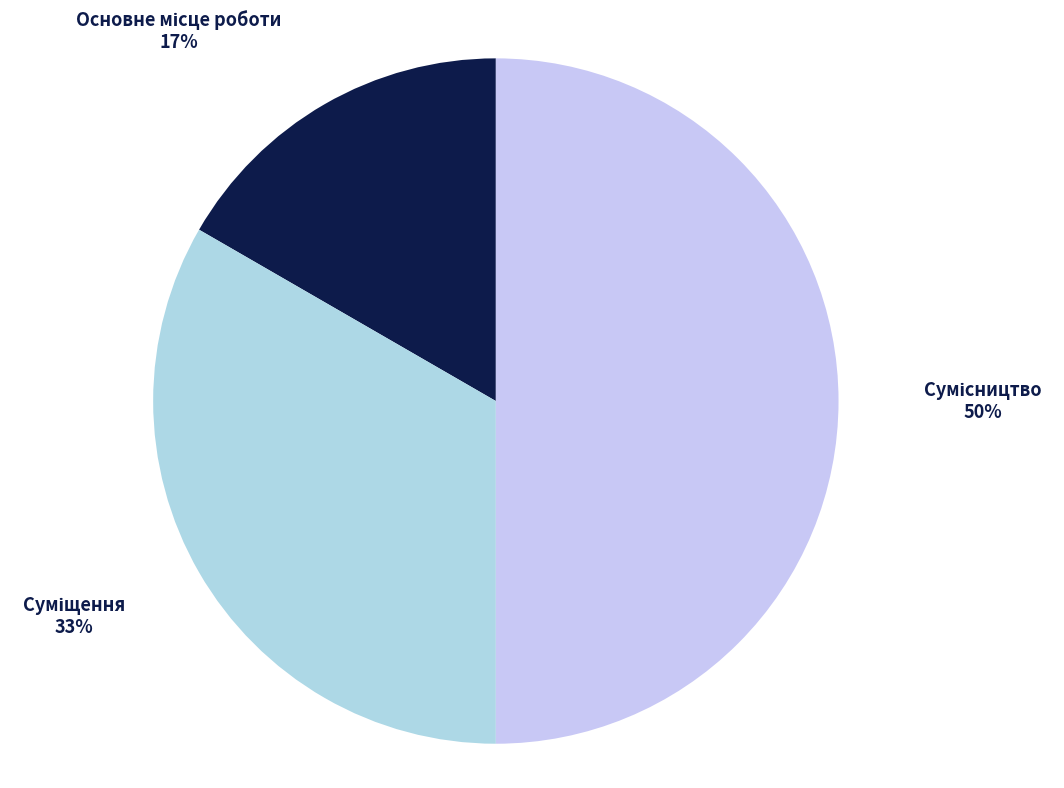

To the nearest percent, what is the difference between the largest and smallest slice percentages?

33%